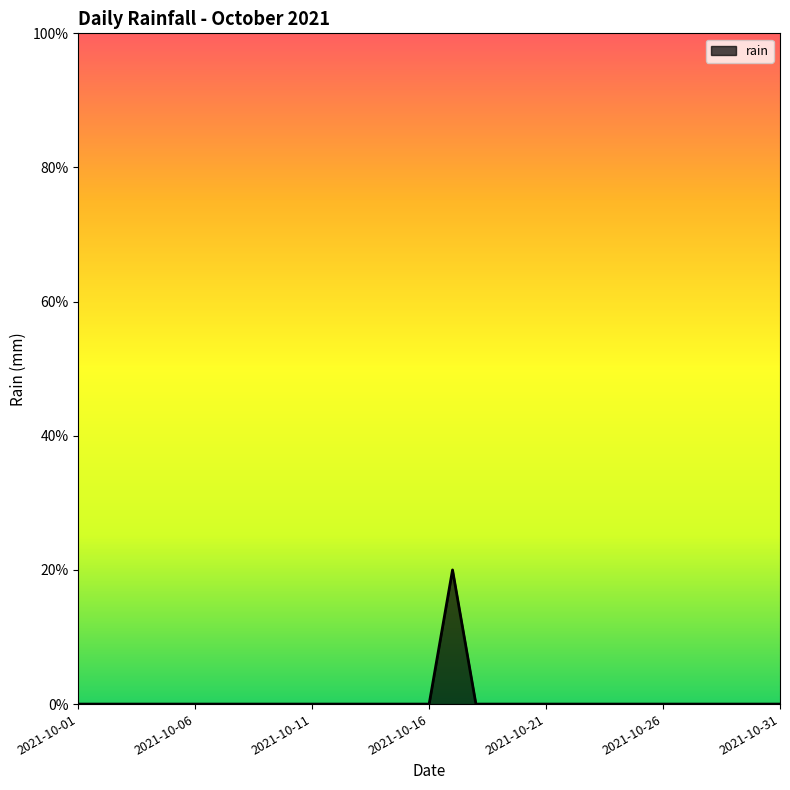

List the labels in order of value, smallest first.

2021-10-01, 2021-10-02, 2021-10-03, 2021-10-04, 2021-10-05, 2021-10-06, 2021-10-07, 2021-10-08, 2021-10-09, 2021-10-10, 2021-10-11, 2021-10-12, 2021-10-13, 2021-10-14, 2021-10-15, 2021-10-16, 2021-10-18, 2021-10-19, 2021-10-20, 2021-10-21, 2021-10-22, 2021-10-23, 2021-10-24, 2021-10-25, 2021-10-26, 2021-10-27, 2021-10-28, 2021-10-29, 2021-10-30, 2021-10-31, 2021-10-17